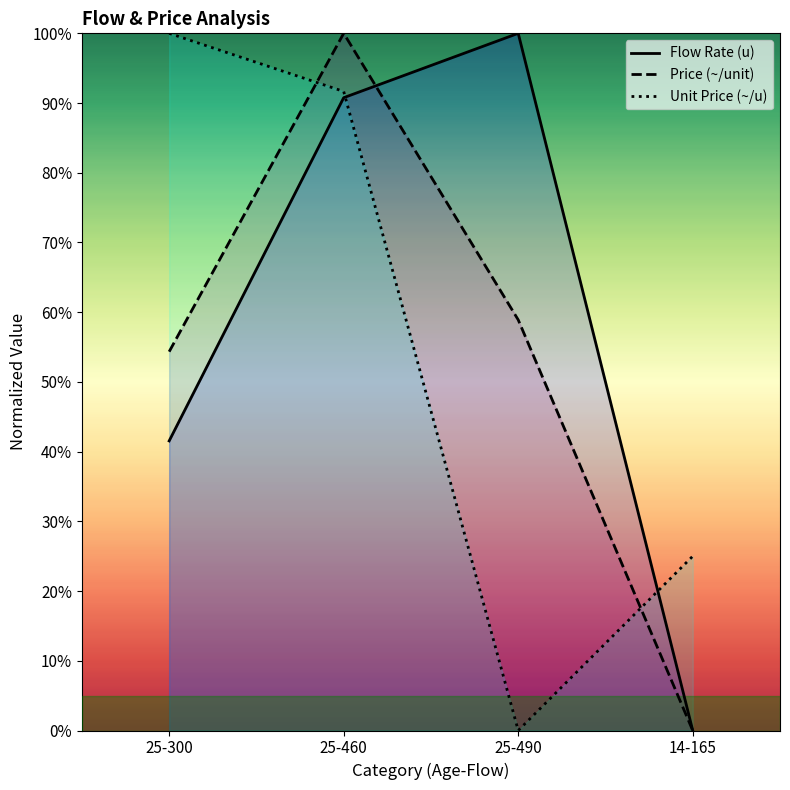

What are all the series names shown in the legend?

Flow Rate (u), Price (~/unit), Unit Price (~/u)